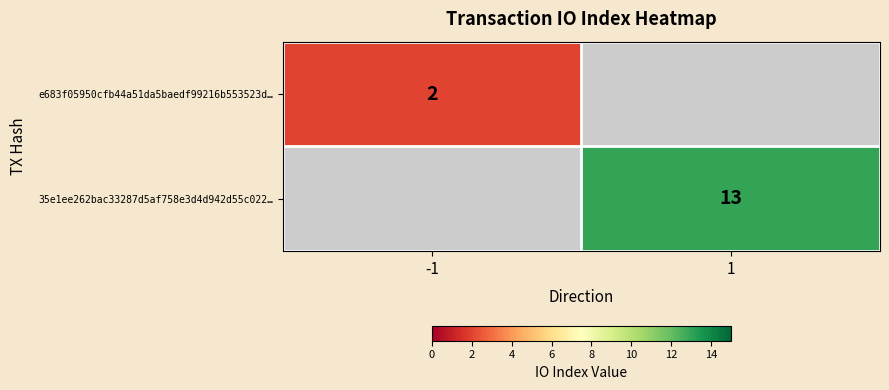

The e683f05950cfb44a51da5baedf99216b553523d… series shows 3.0 at -1. True or false?

False